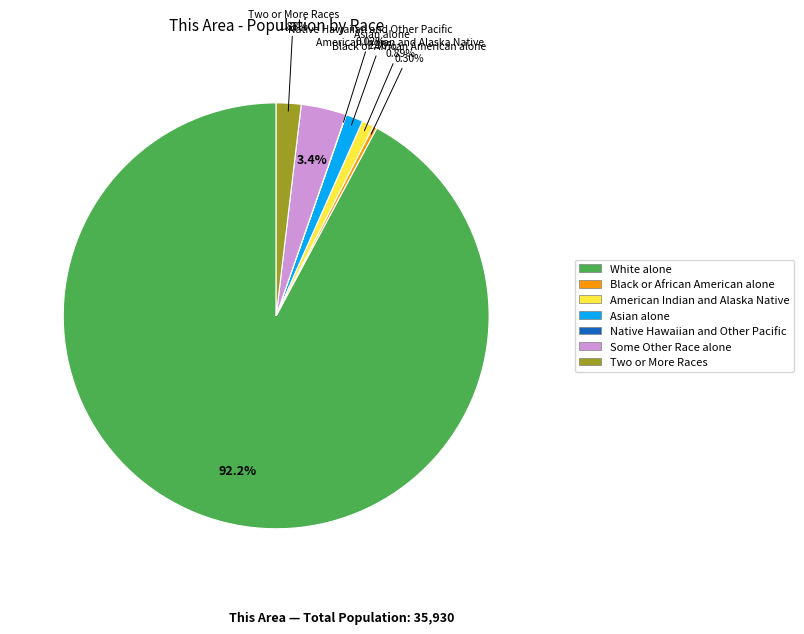

What is the ratio of the value at Asian alone to the value at Some Other Race alone?

0.4